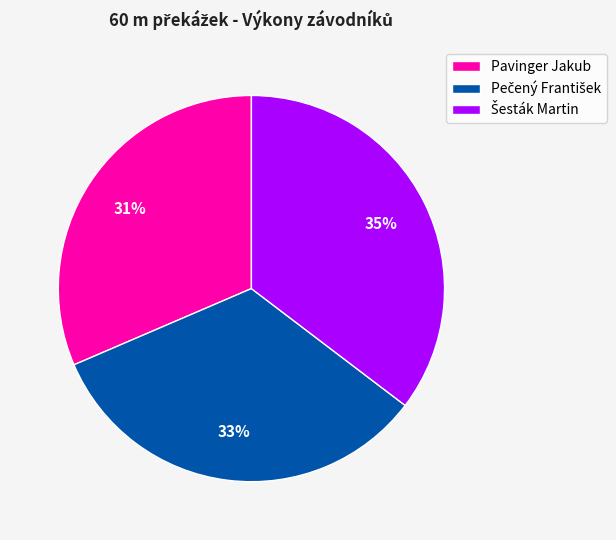

To the nearest percent, what percentage of the pie is Pavinger Jakub?

31%